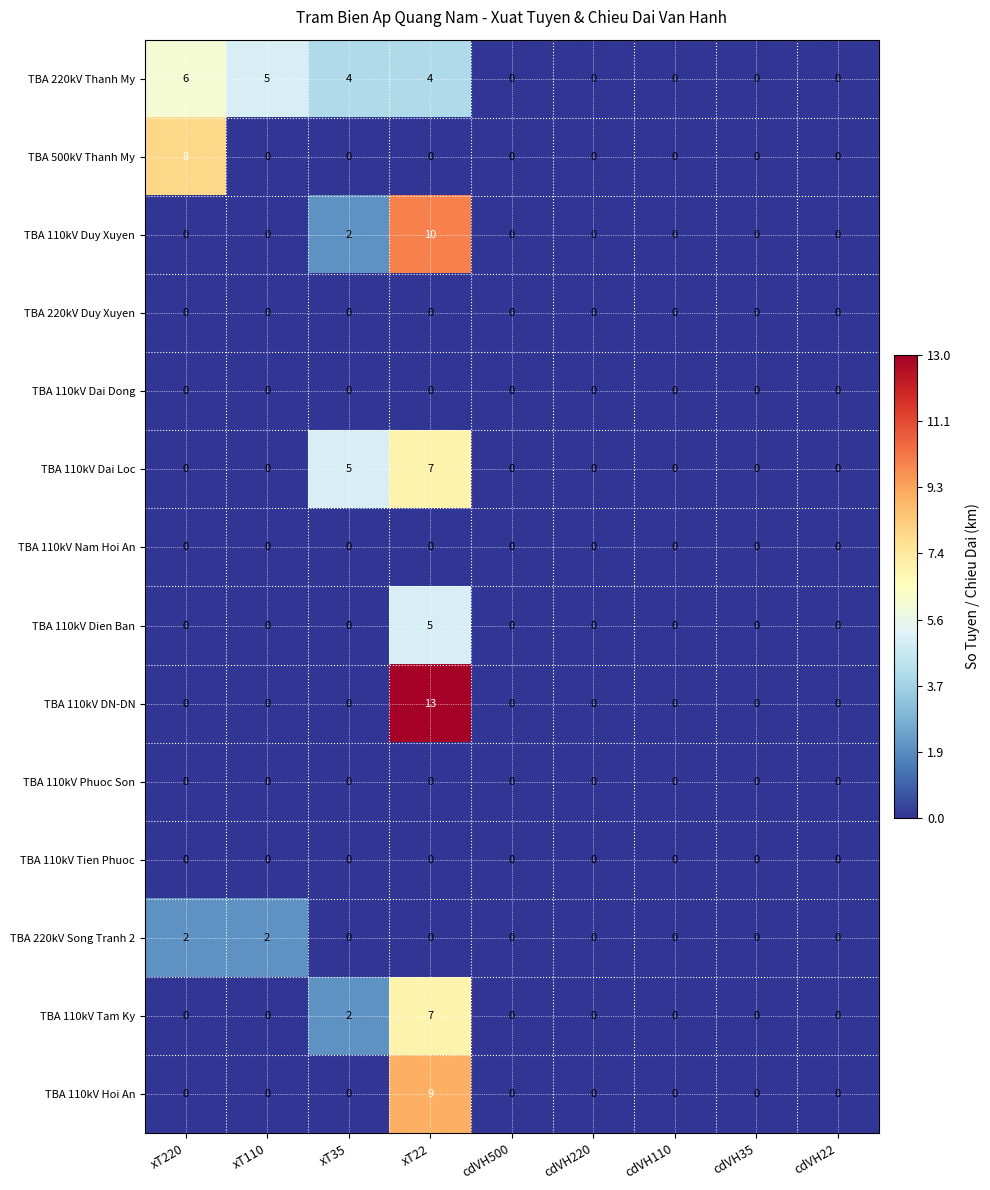

Which series changed the most between xT35 and cdVH500?

TBA 110kV Dai Loc